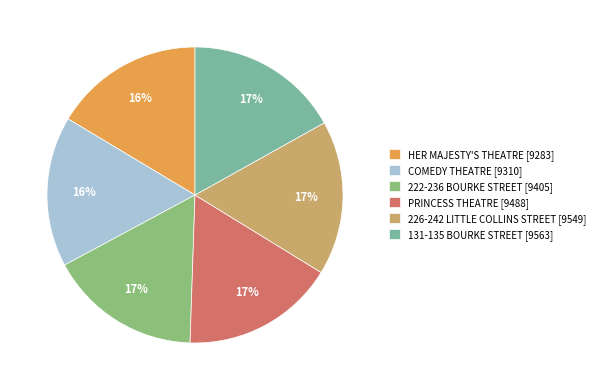

What is the ratio of the value at 131-135 BOURKE STREET to the value at PRINCESS THEATRE?

1.0